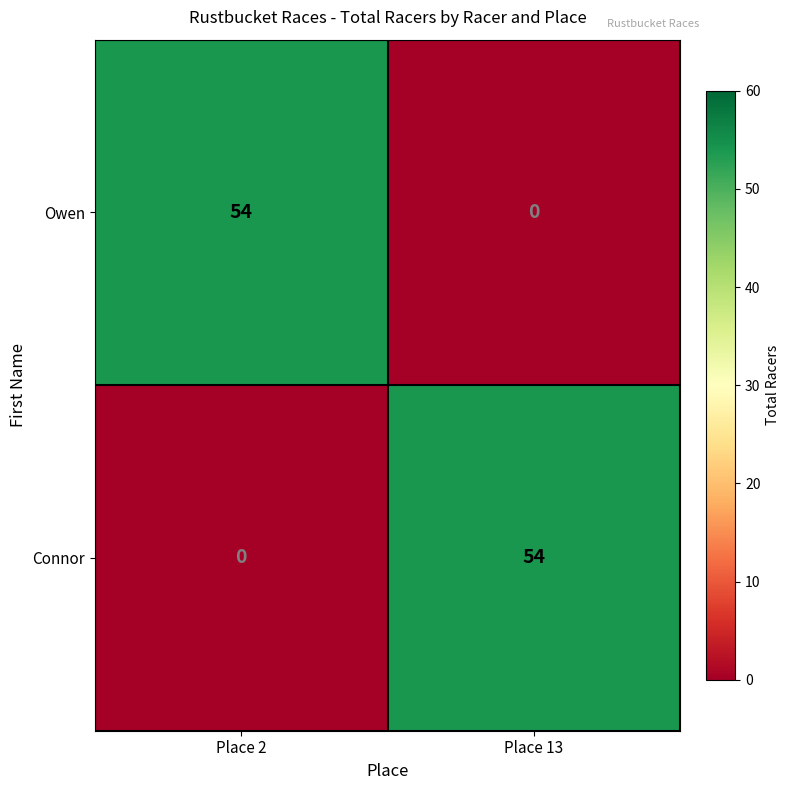

How many data points does each series have?

2